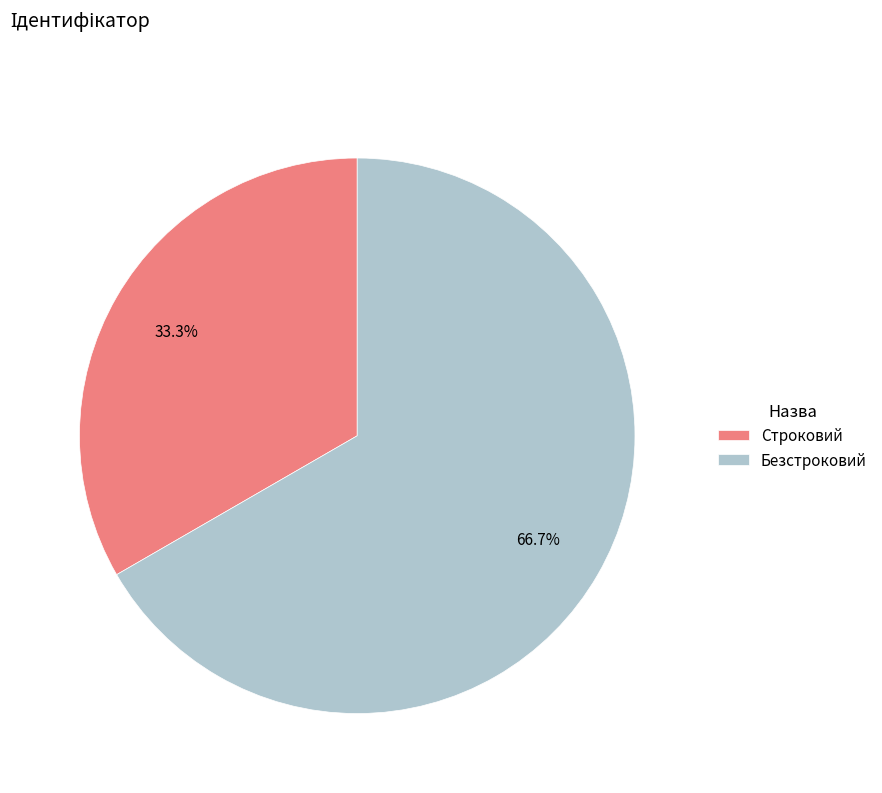

To the nearest percent, what is the difference between the Строковий and Безстроковий slice percentages?

33%